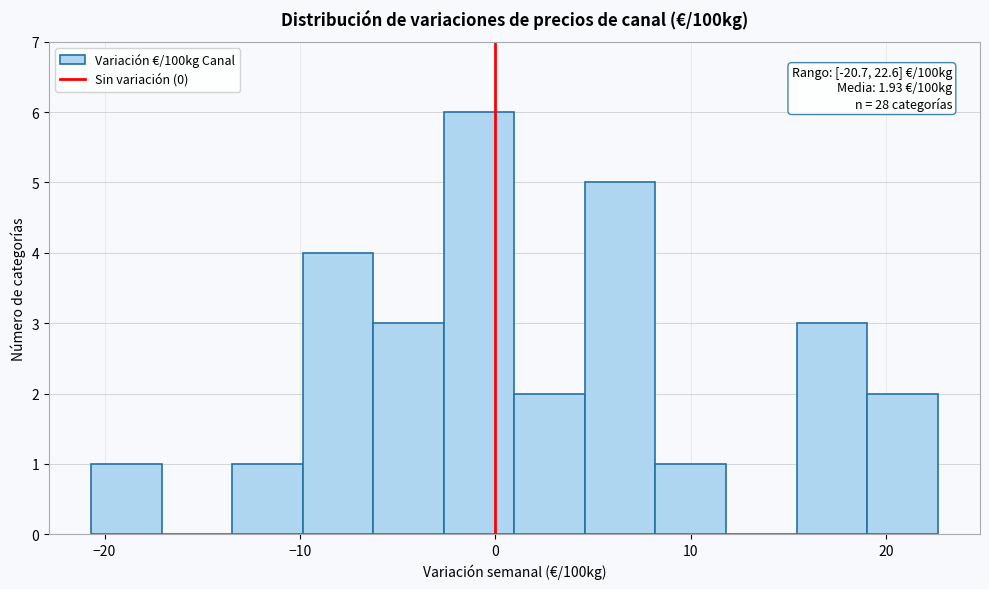

Read against the x-axis, roughly where is the centre of the tallest bar?

-1